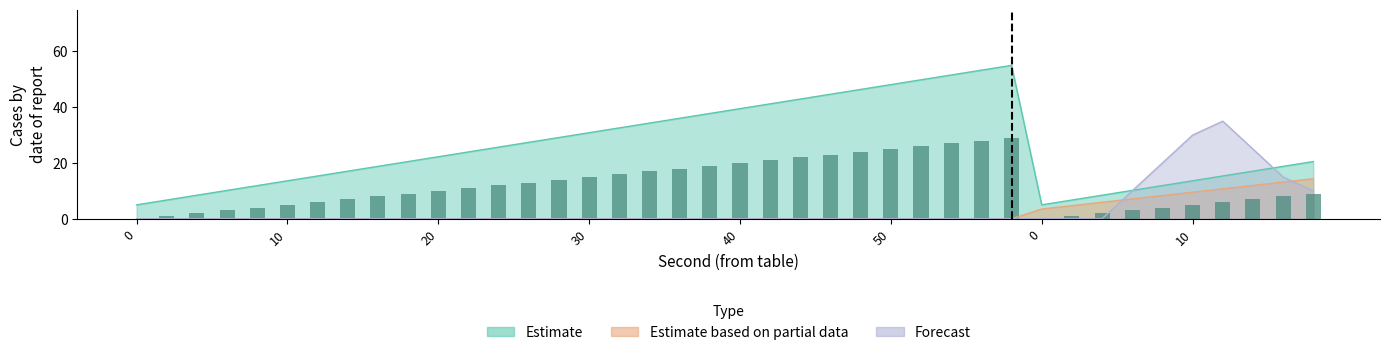

The Estimate series shows 49.8 at 26. True or false?

True